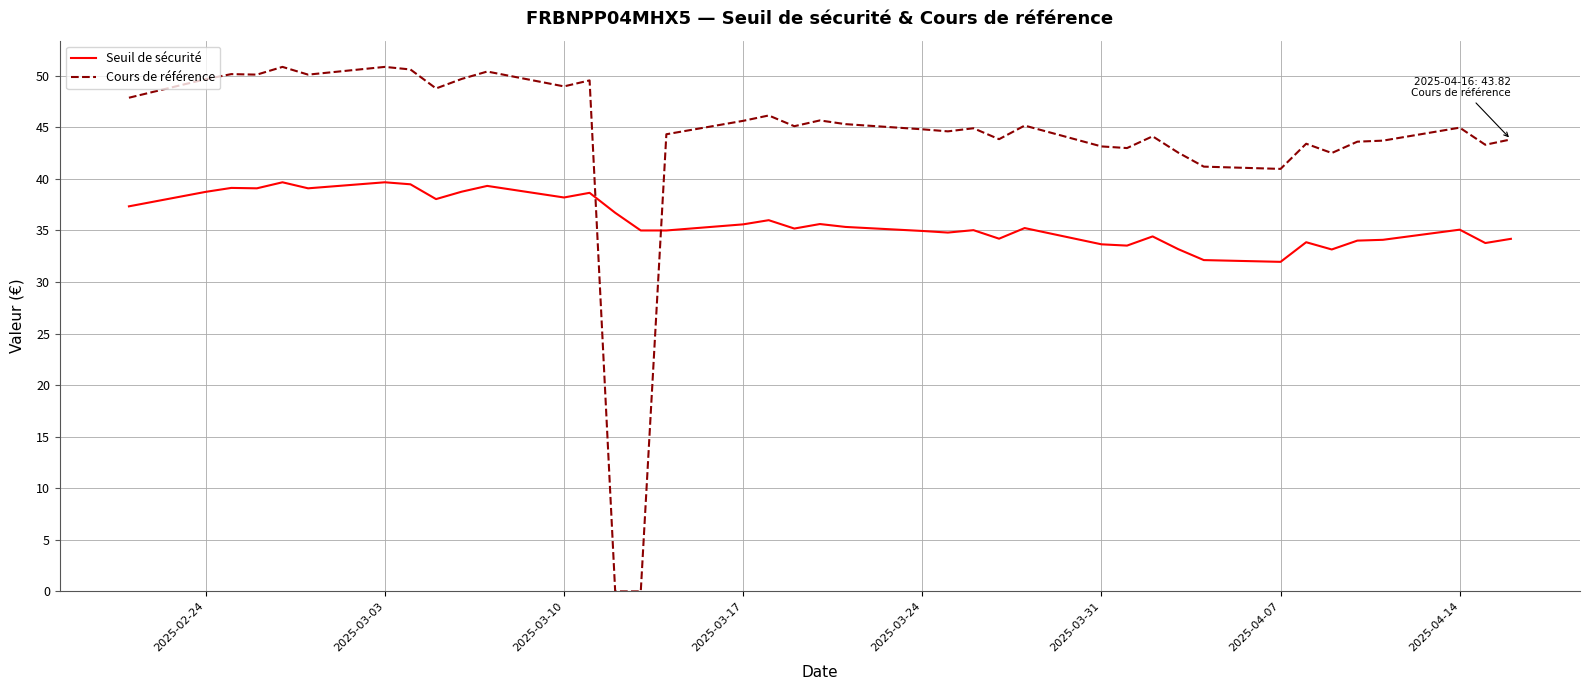

Which series has the largest total across all categories?

Cours de référence